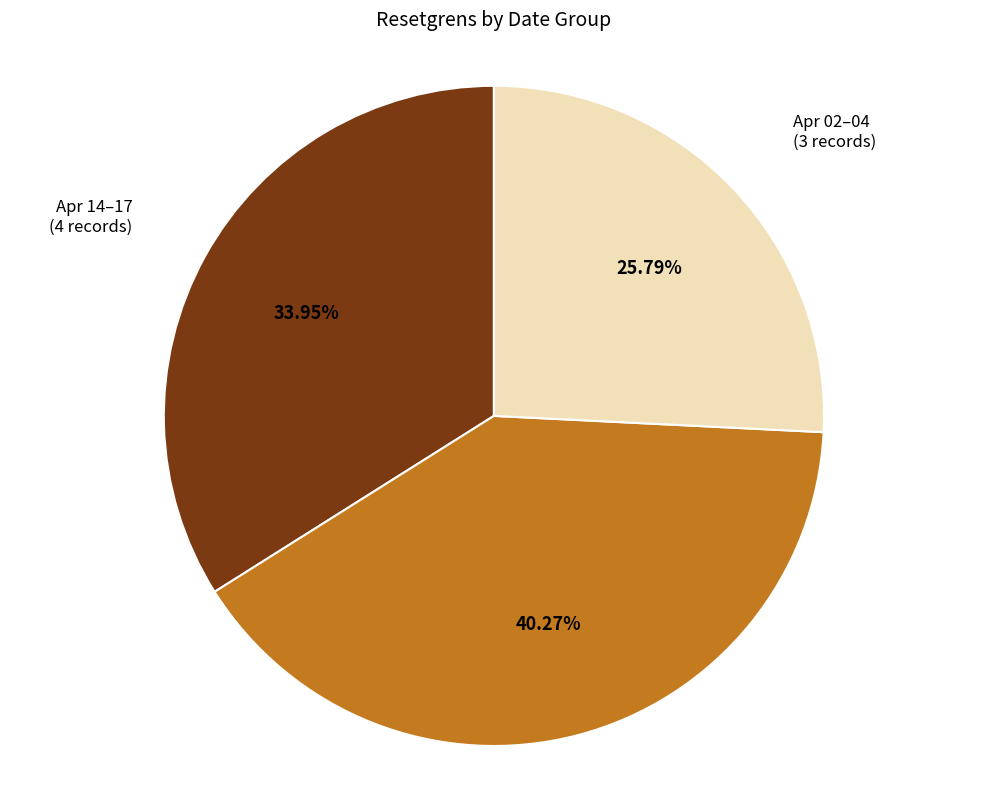

Is the sum of Apr 07–11 (5 records) and Apr 02–04 (3 records) greater than half?

Yes